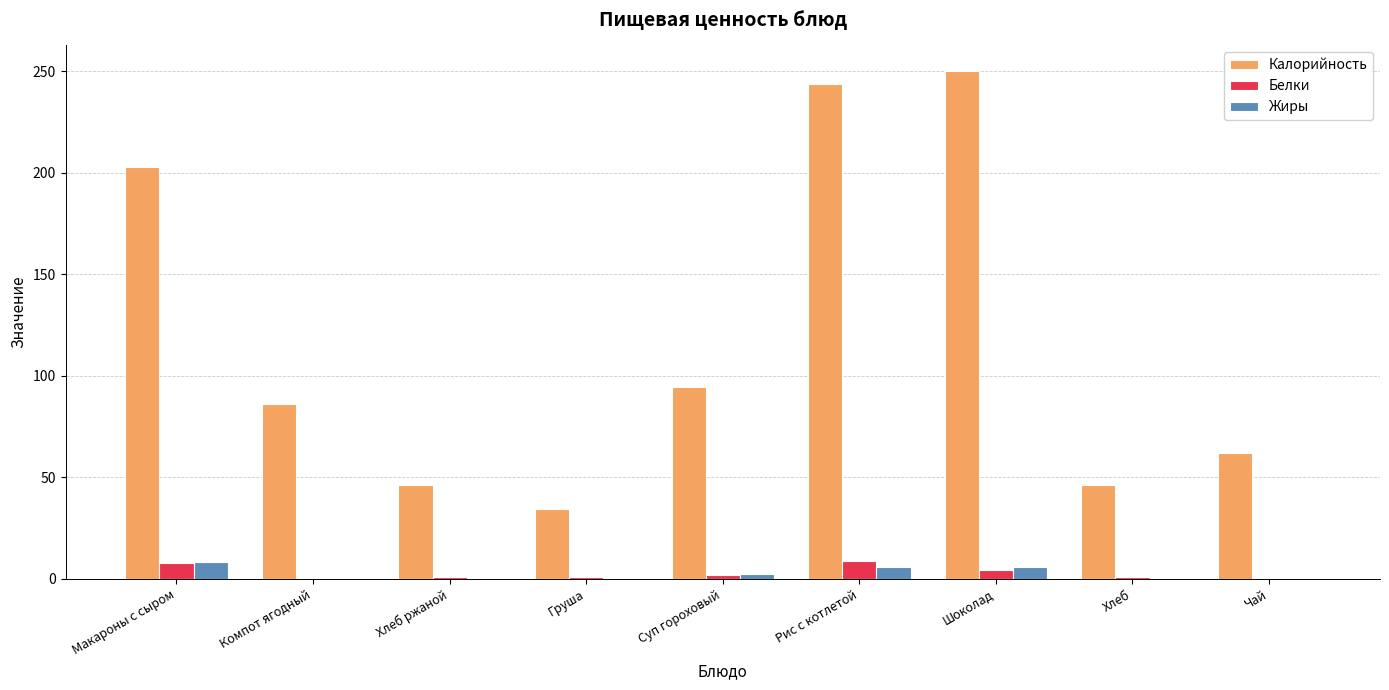

Which category has the highest value in the Калорийность series?

Шоколад